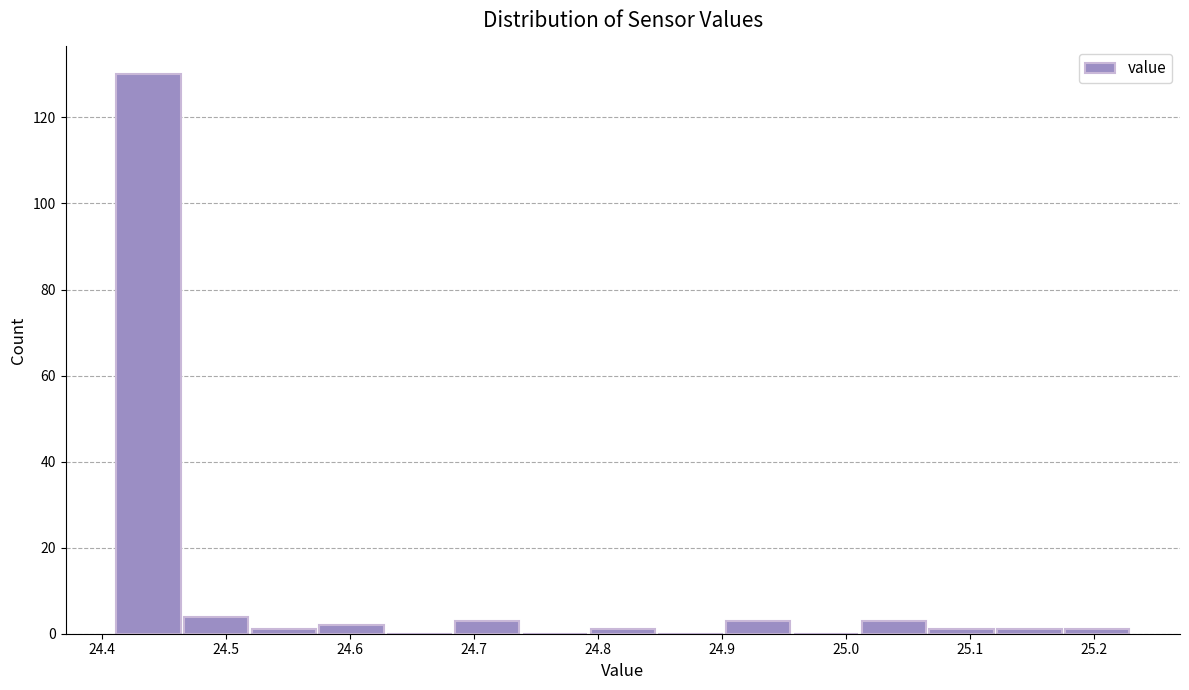

Which range on the x-axis has the tallest bar?

24.41 to 24.46